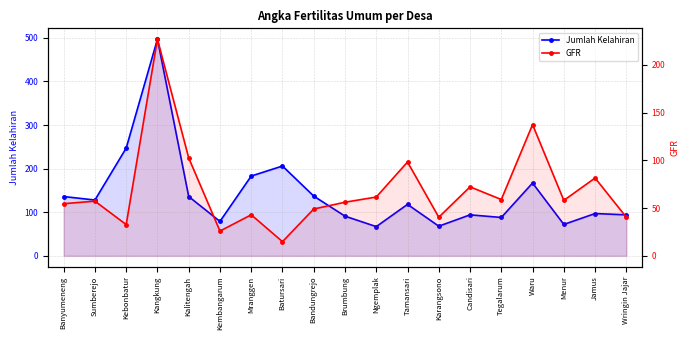

What is the maximum value for Jumlah Kelahiran?

497.0